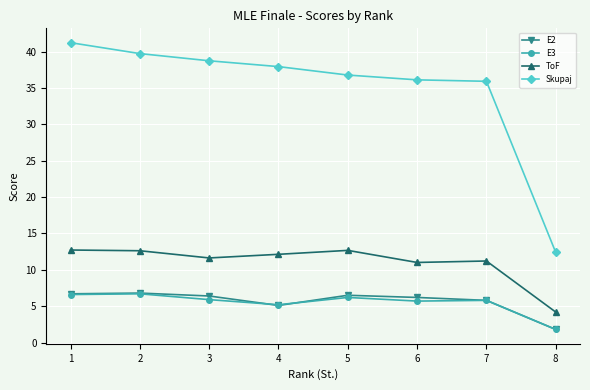

How many lines are shown in the chart?

4